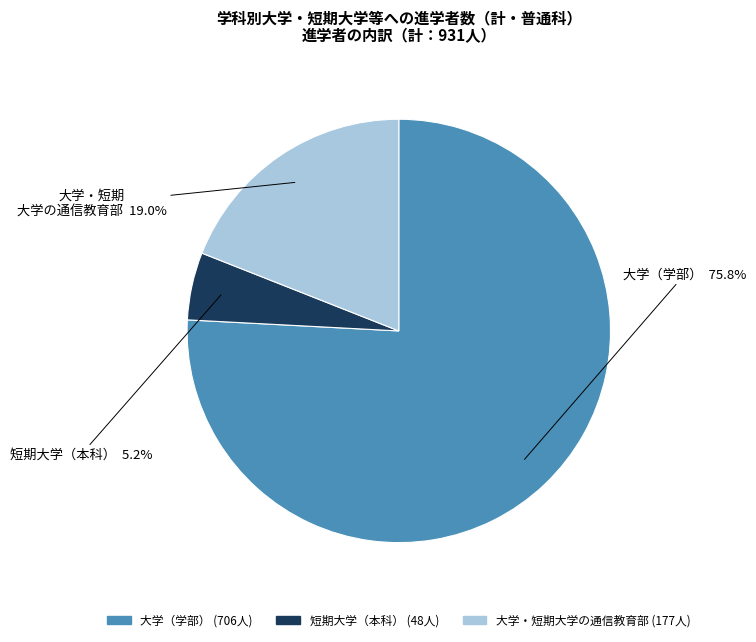

To the nearest percent, what portion does 大学（学部） represent?

76%